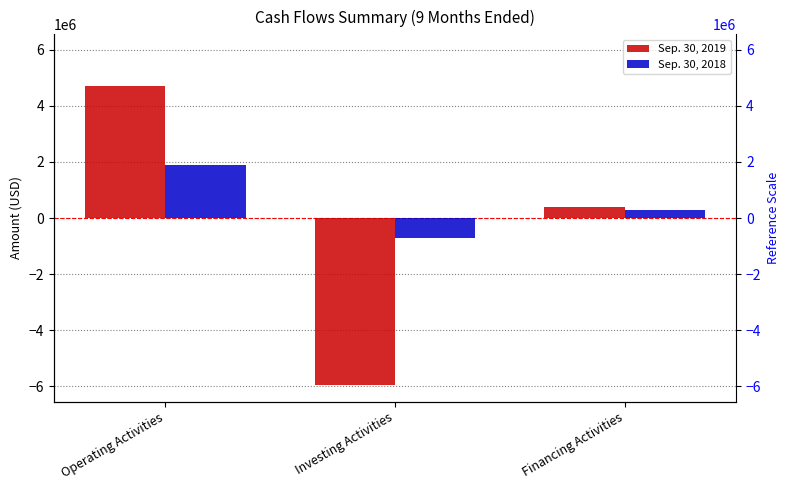

The Sep. 30, 2019 series shows -5955484 at Investing Activities. True or false?

True